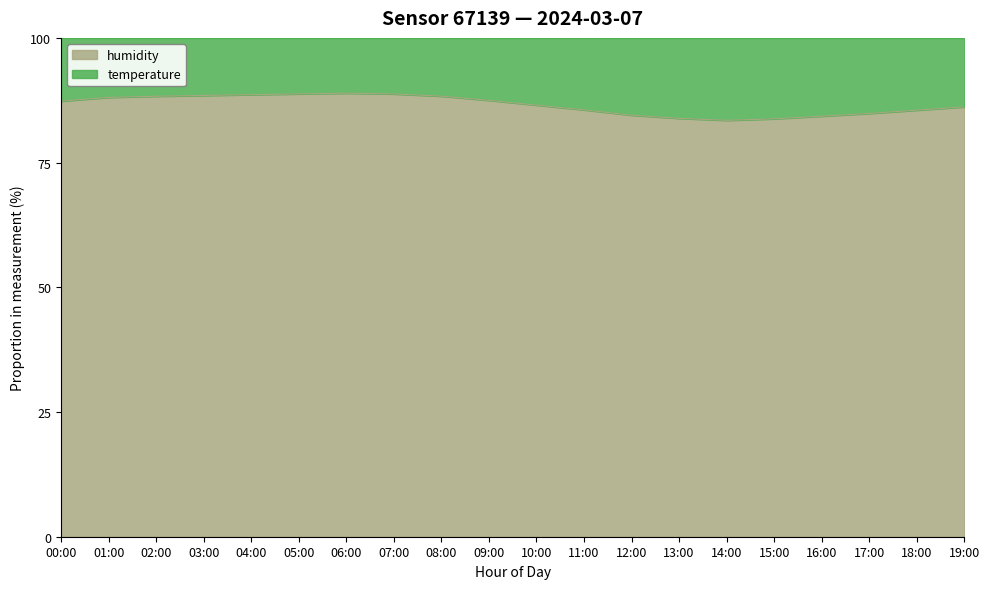

How many categories are shown in the chart?

20